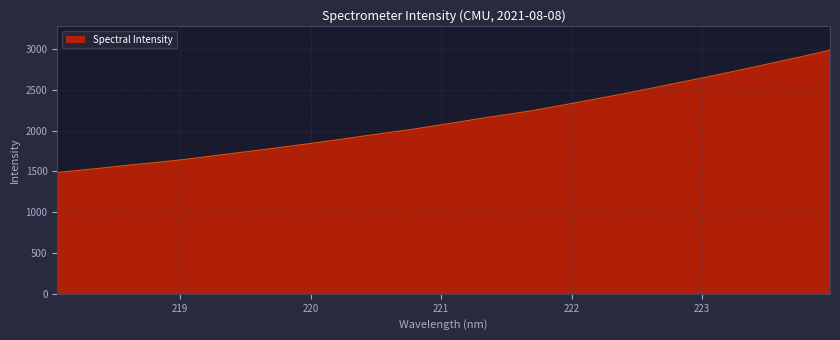

Does the chart have visible grid lines?

Yes